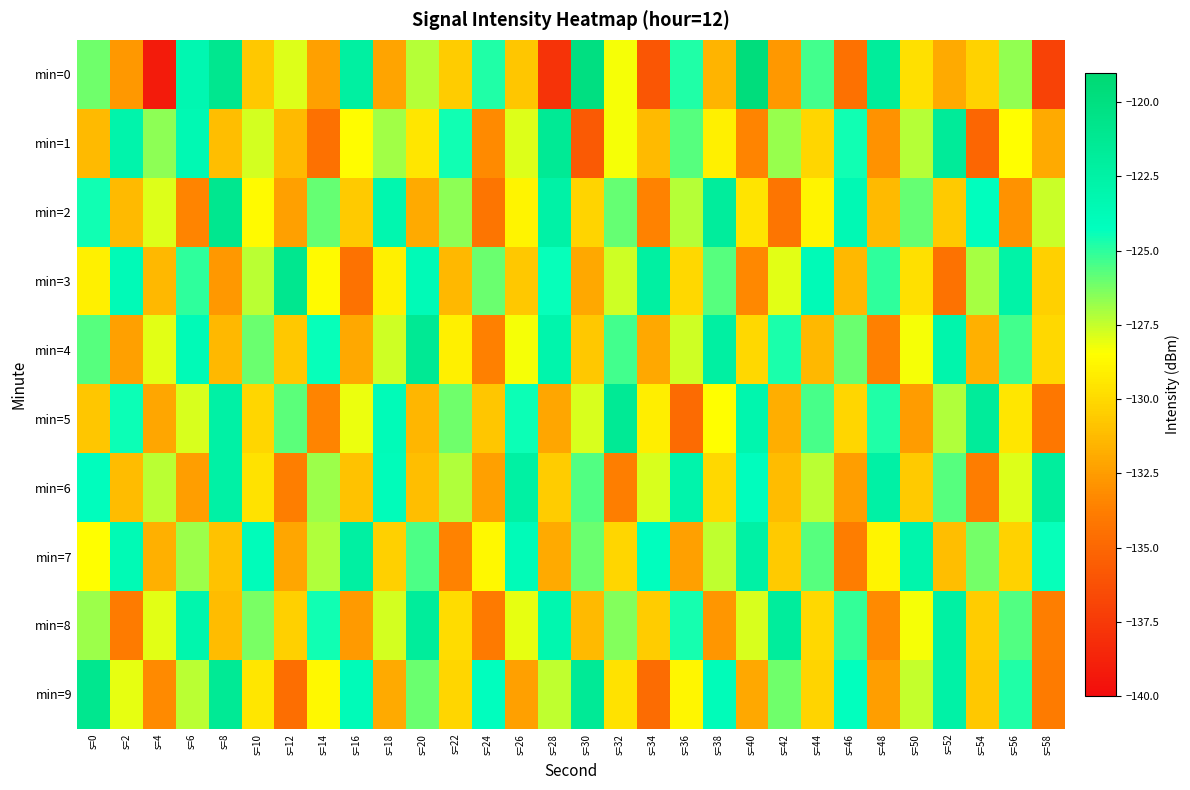

At which category is the sum across all series the highest?

s=8